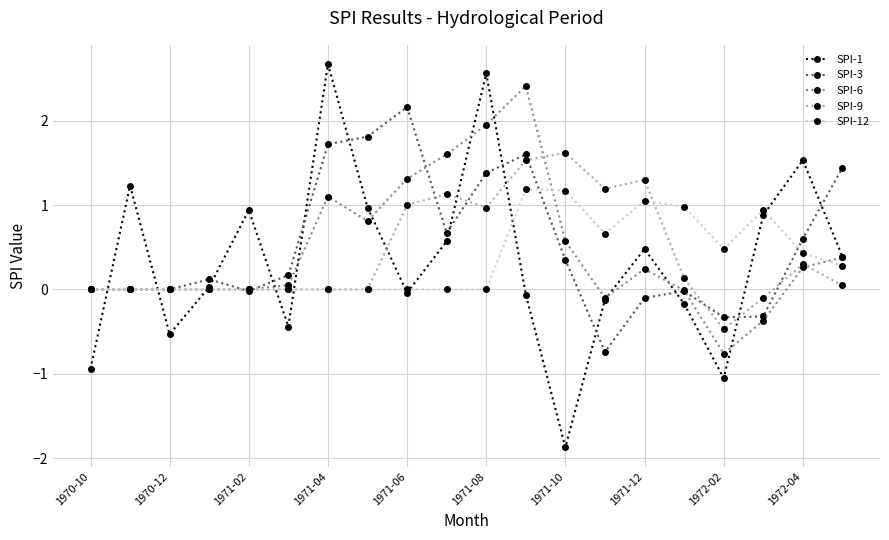

Which series ends up on top after the final intersection of SPI-3 and SPI-1?

SPI-3